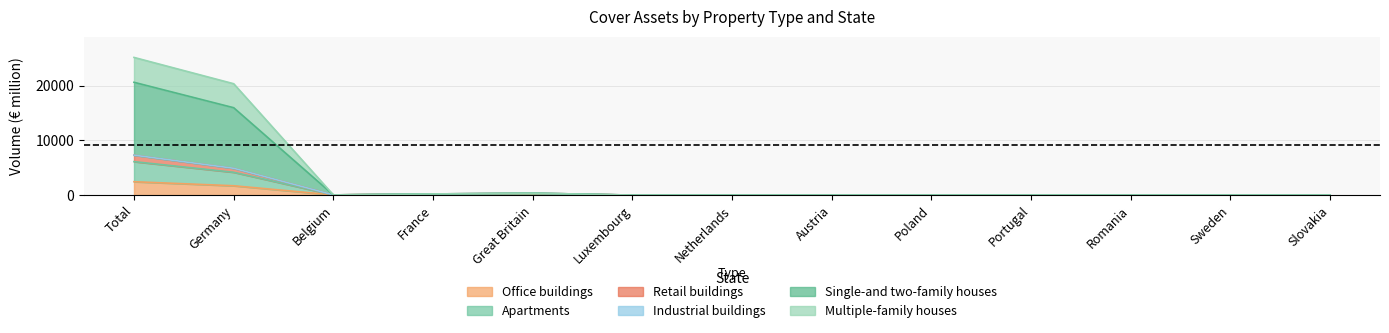

Is the value of Office buildings at Portugal greater than the value of Retail buildings at Belgium?

No